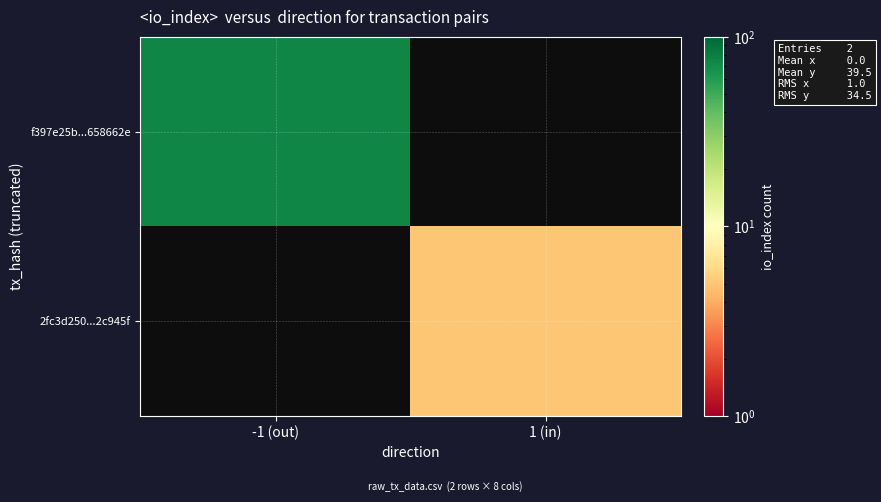

Between -1 (out) and 1 (in), which series saw the biggest shift?

f397e25b...658662e